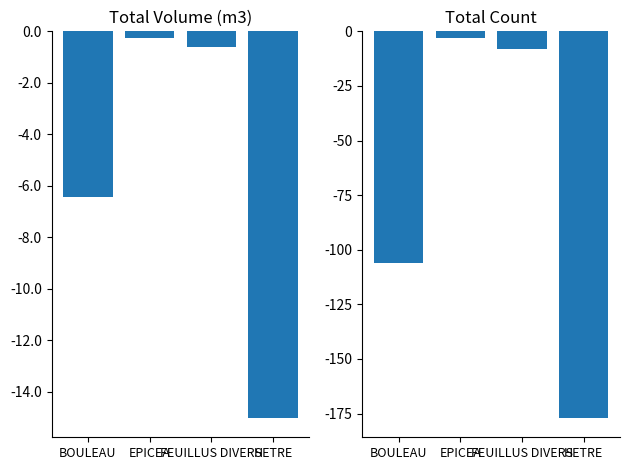

Is it true that produit_nbre equals -8.0 at FEUILLUS DIVERS?

True